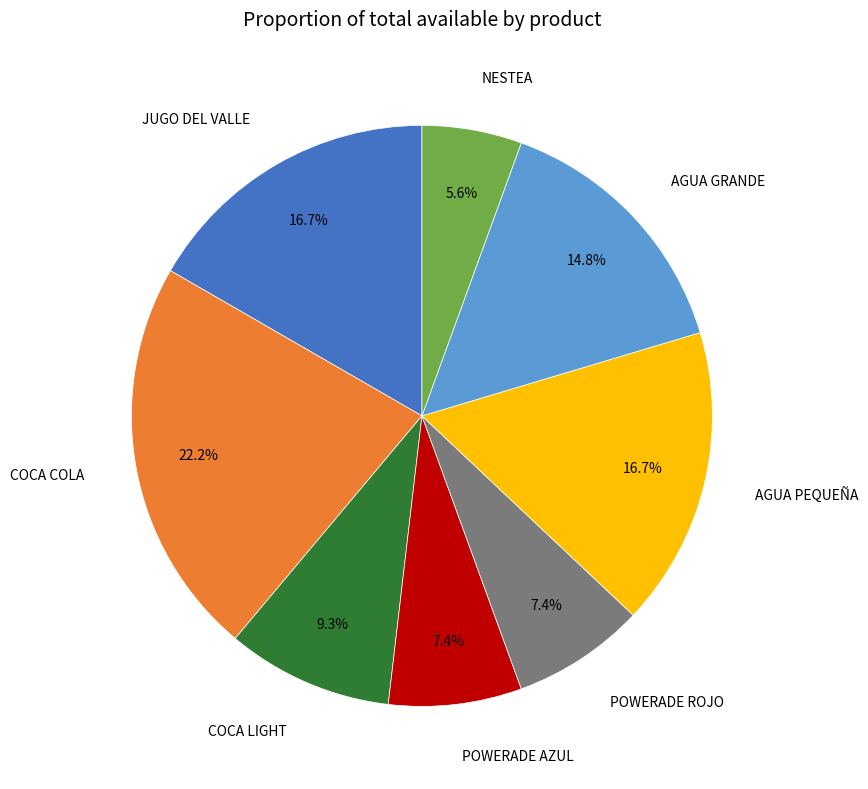

To the nearest percent, what is the difference between the largest and smallest slice percentages?

17%